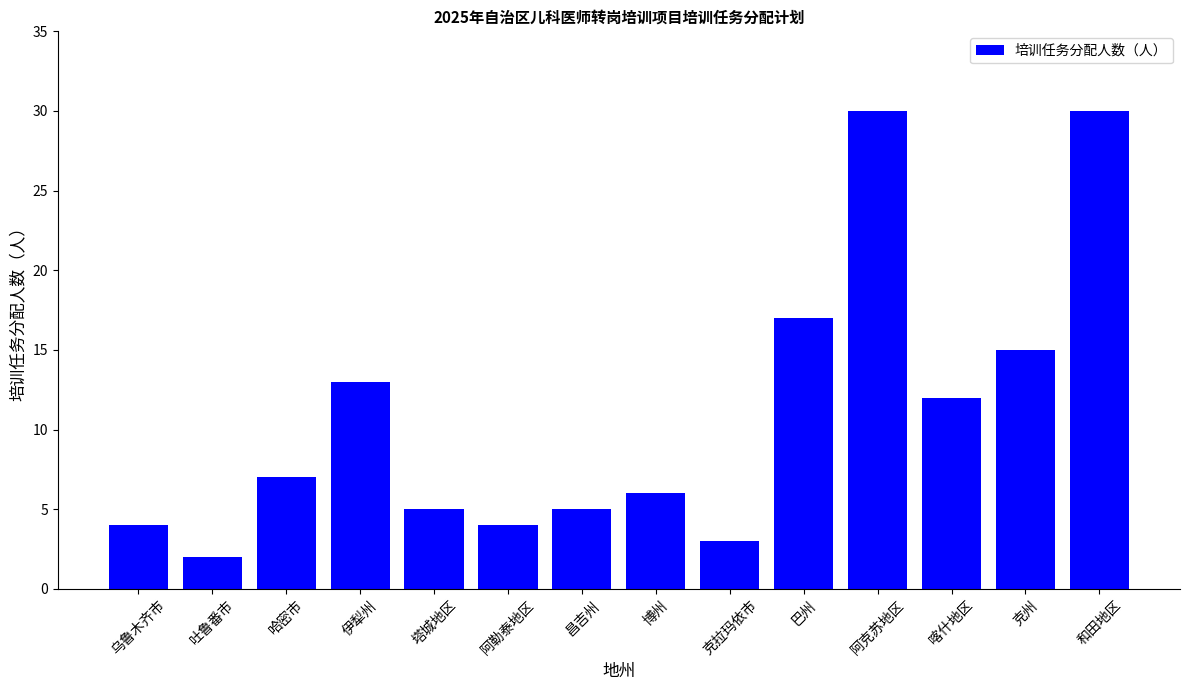

What is the value of the 3rd bar from the left?

7